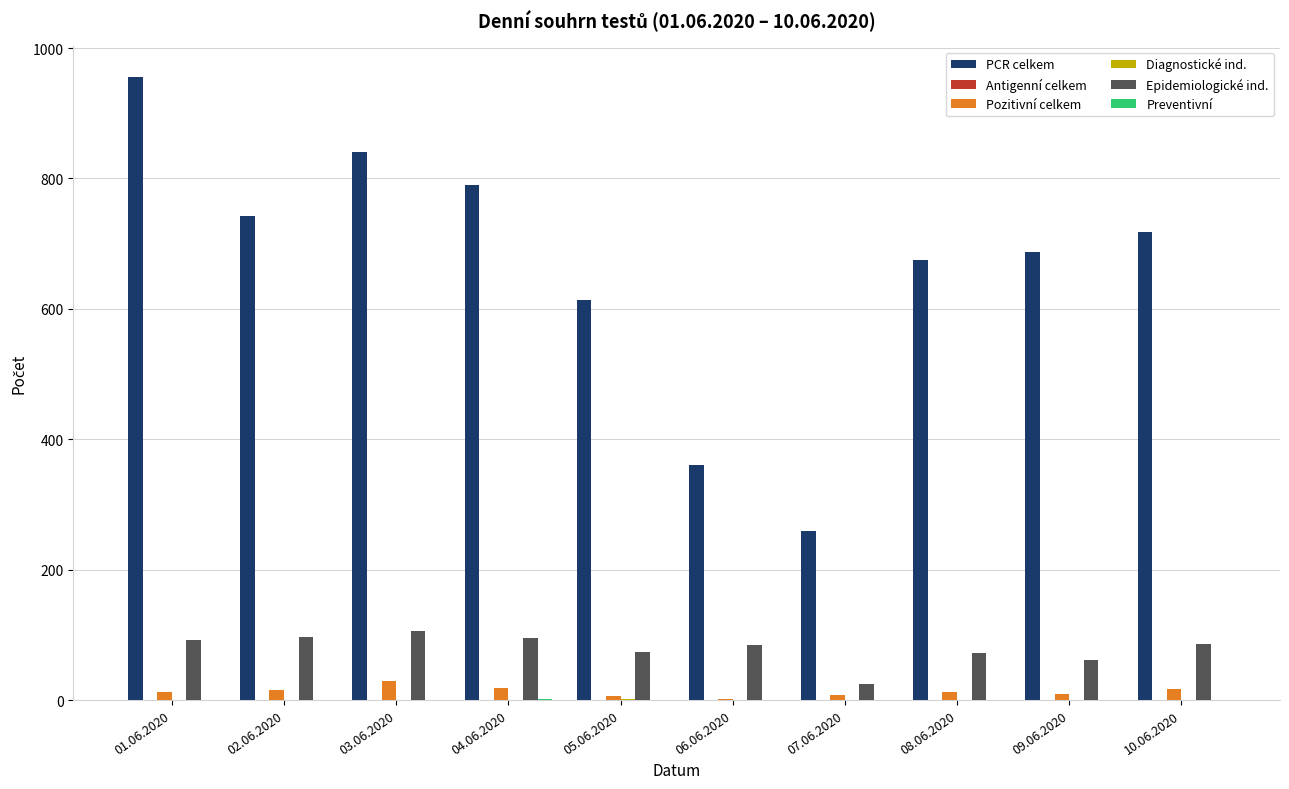

Which series has the largest total across all categories?

PCR celkem